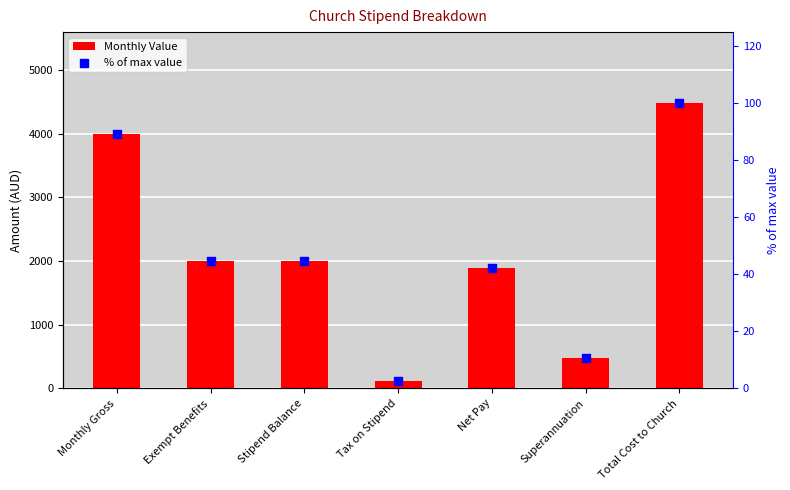

Which series reaches the maximum Y coordinate?

Monthly Value